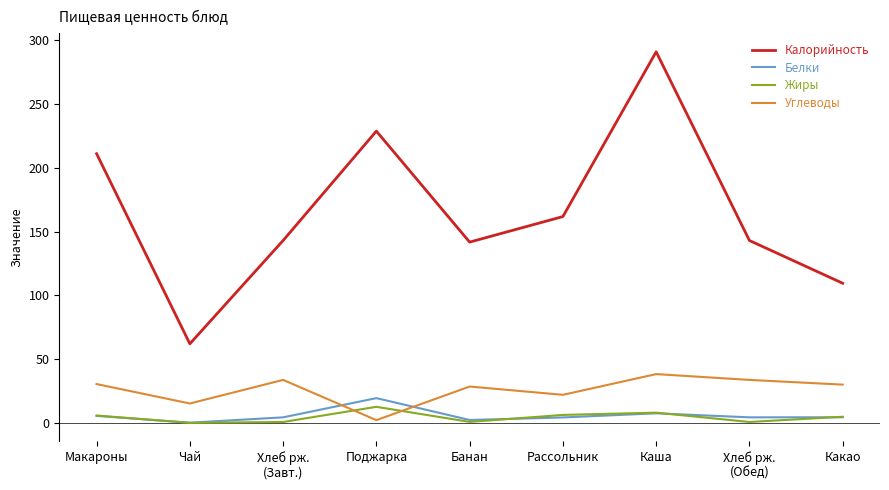

What is the maximum value for Белки?

19.4